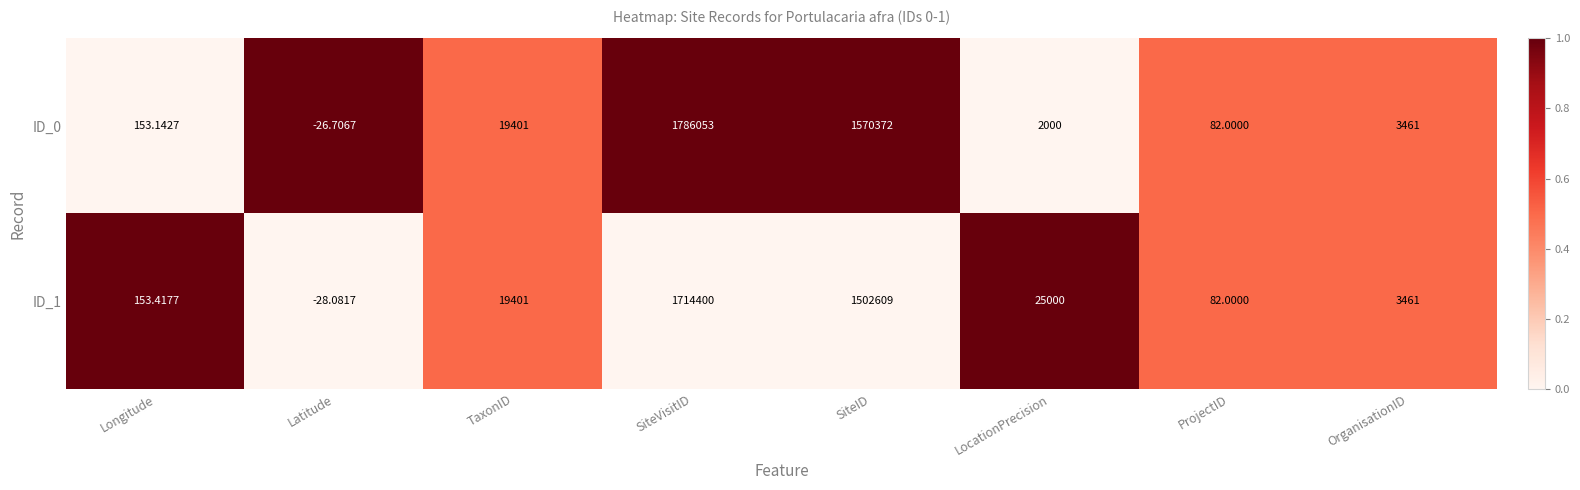

What is the total value across all series at ProjectID?

164.0